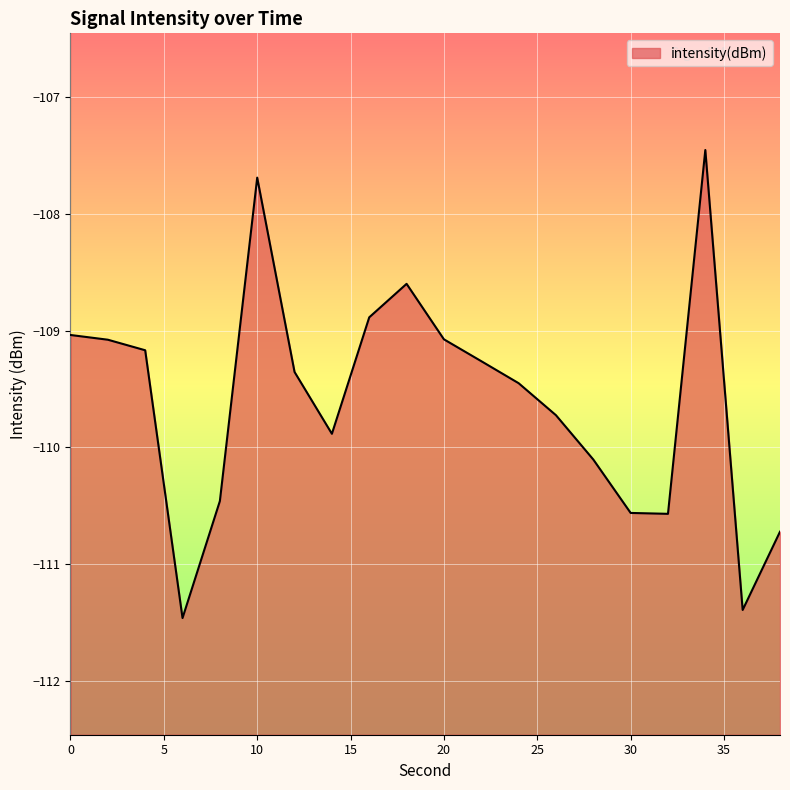

Where is the first local maximum?

10